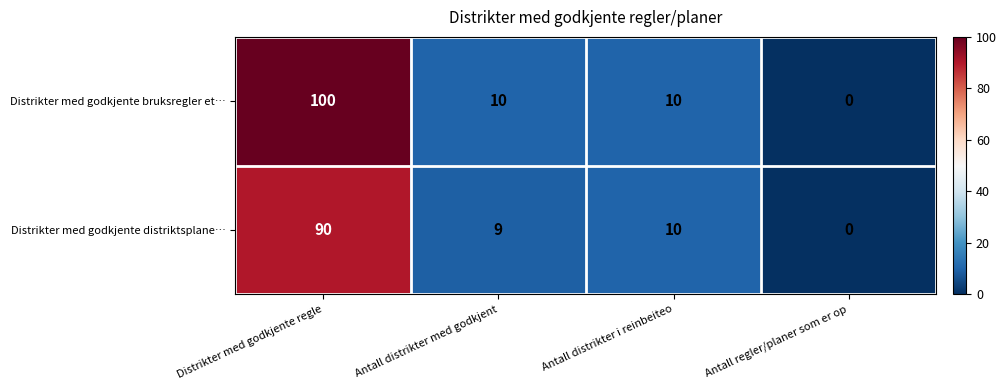

List the labels in order of Distrikter med godkjente distriktsplane… value, smallest first.

Antall regler/planer som er op, Antall distrikter med godkjent, Antall distrikter i reinbeiteo, Distrikter med godkjente regle